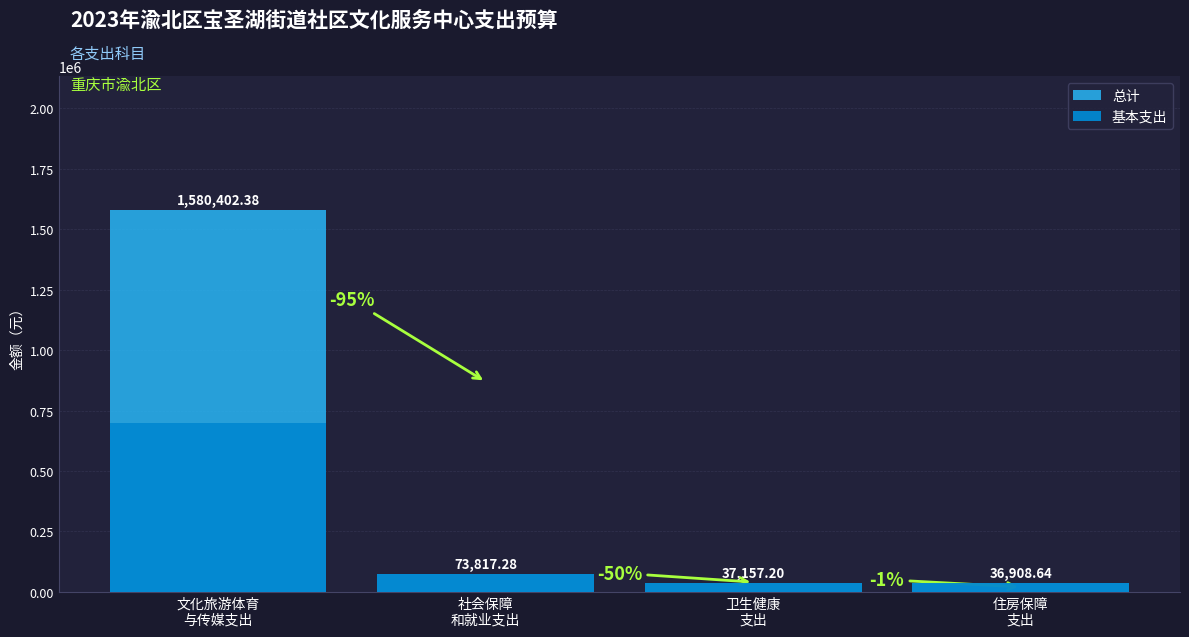

Reading left to right, extract all data points from this chart.

总计: 文化旅游体育
与传媒支出=1580402.4	社会保障
和就业支出=73817.3	卫生健康
支出=37157.2	住房保障
支出=36908.6
基本支出: 文化旅游体育
与传媒支出=700123.4	社会保障
和就业支出=73817.3	卫生健康
支出=37157.2	住房保障
支出=36908.6